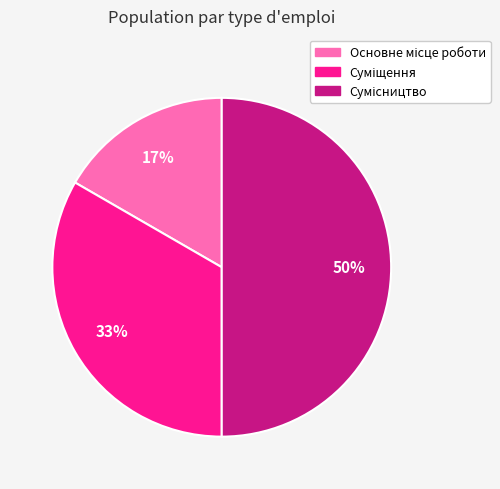

To the nearest percent, what is the average slice percentage?

33%